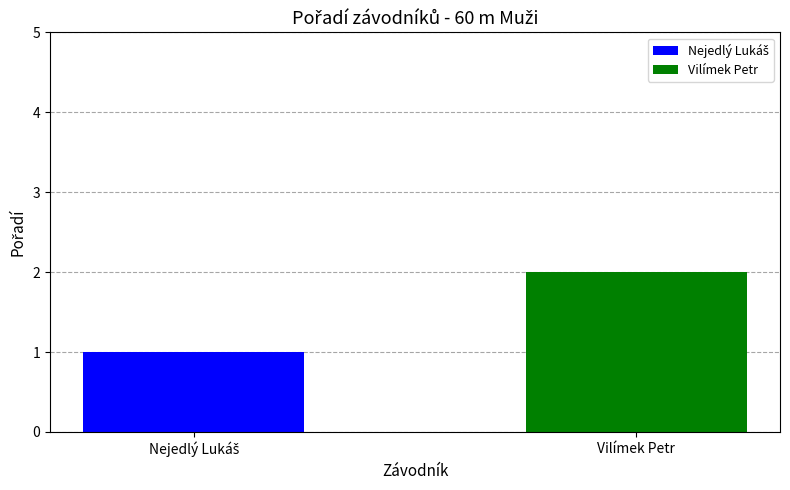

Does the chart contain stacked bars?

No